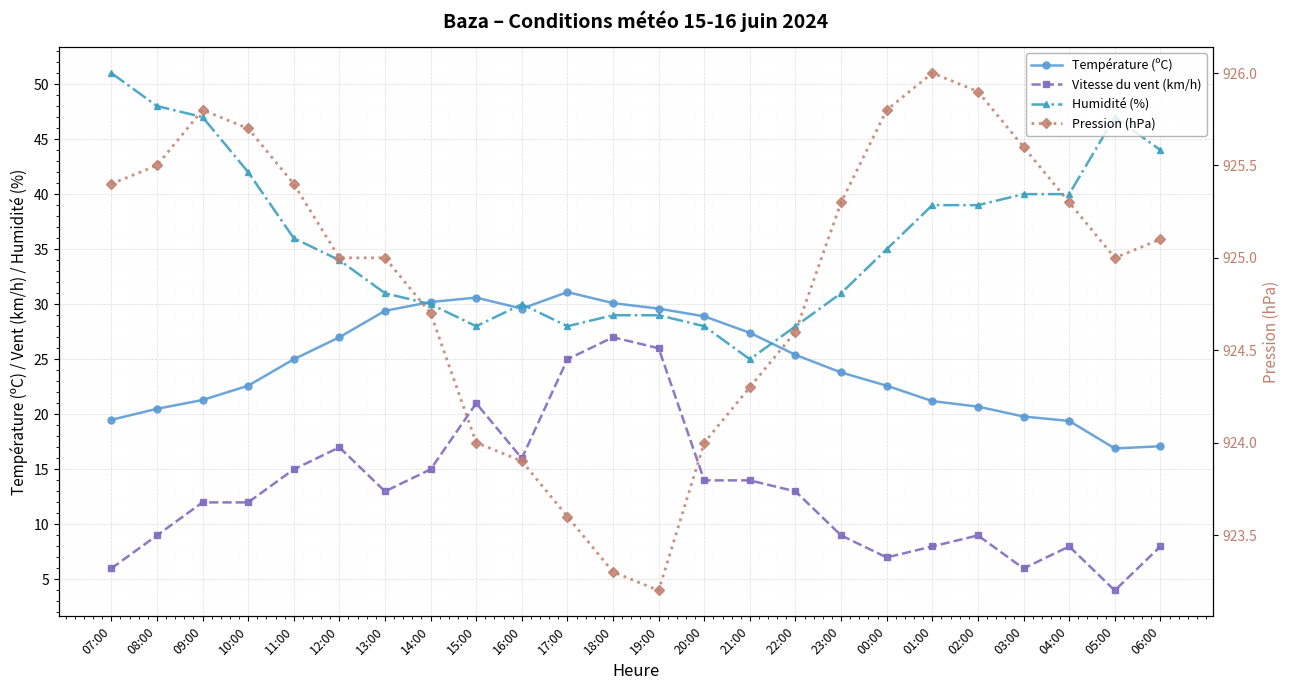

At which label is Température (ºC) closest to 24?

23:00